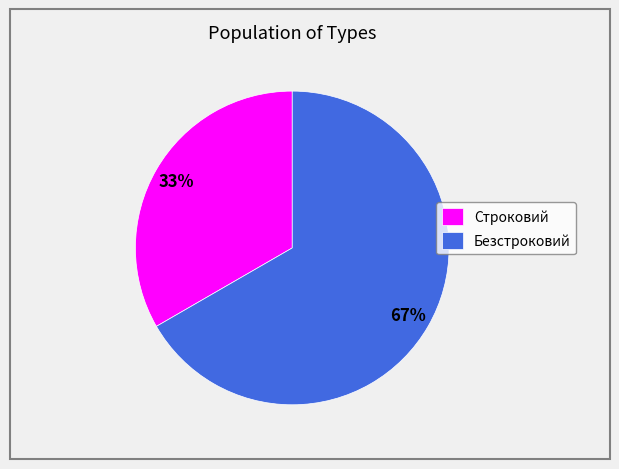

Is it true that Строковий is 40% of the pie?

False